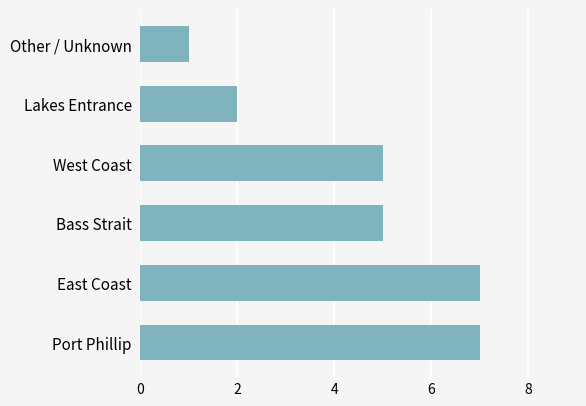

What is the greatest value displayed?

7